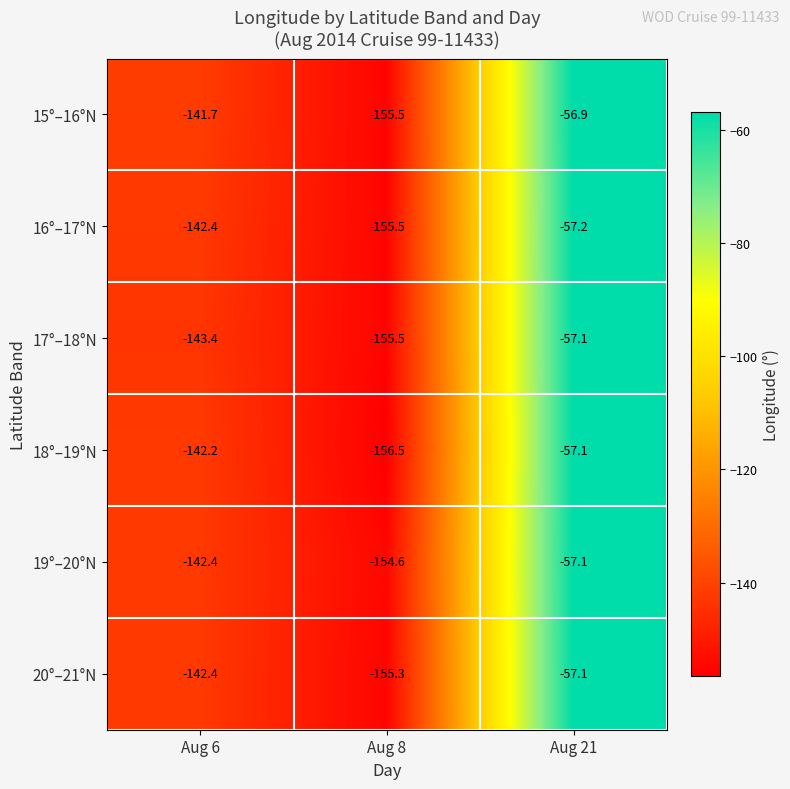

Which category has the lowest value across all series?

Aug 8